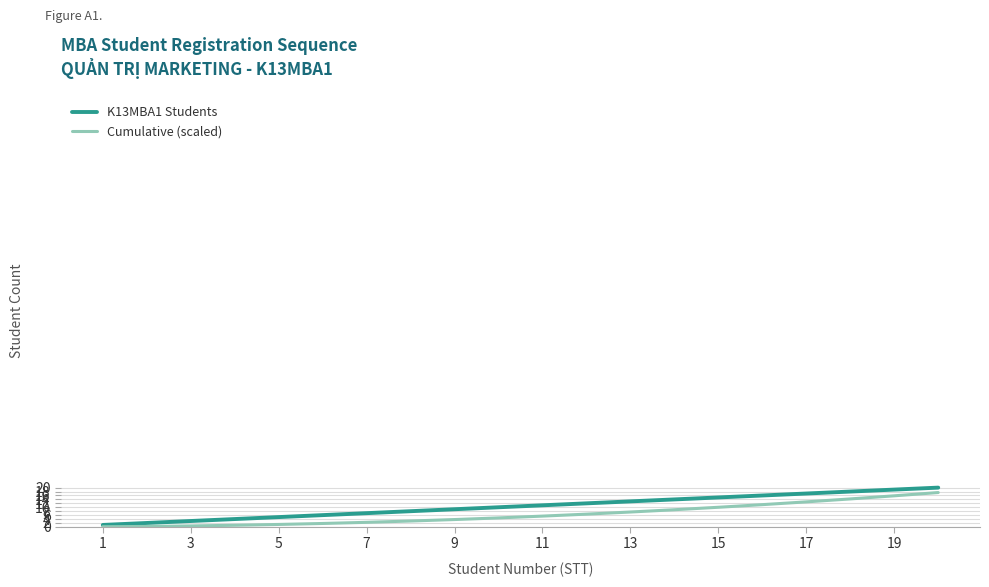

Rank the series by their average value, from highest to lowest.

K13MBA1 Students, Cumulative (scaled)